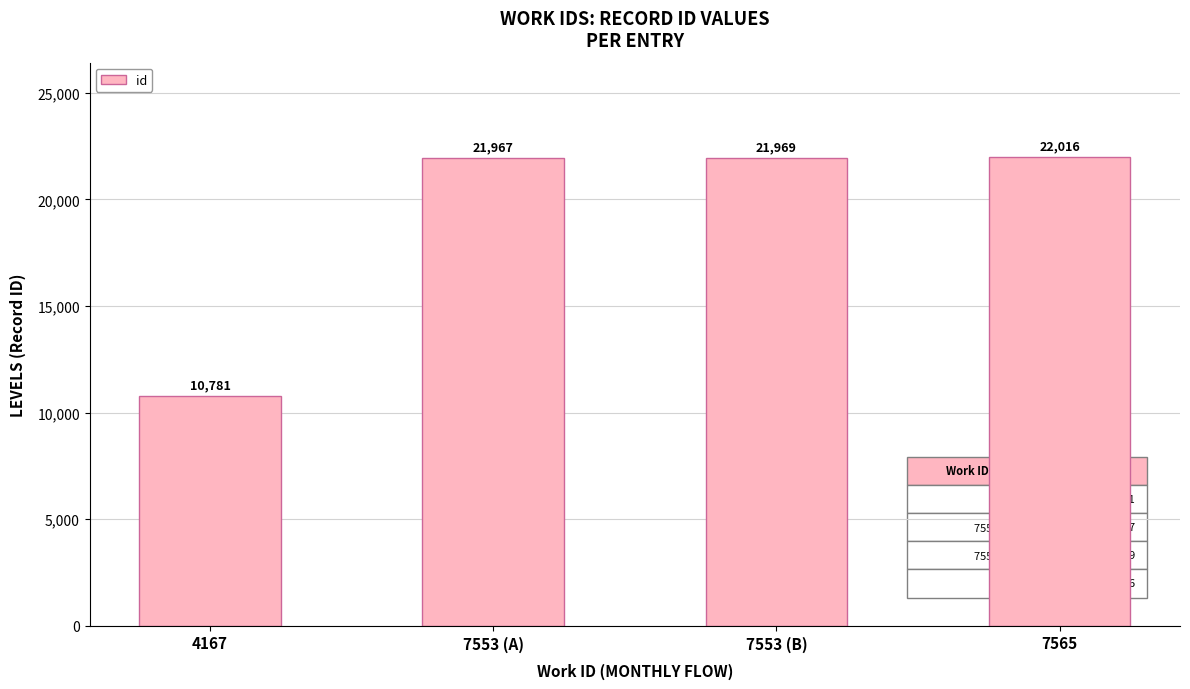

Reading right to left, transcribe all the data shown in this chart.

22016	21969	21967	10781